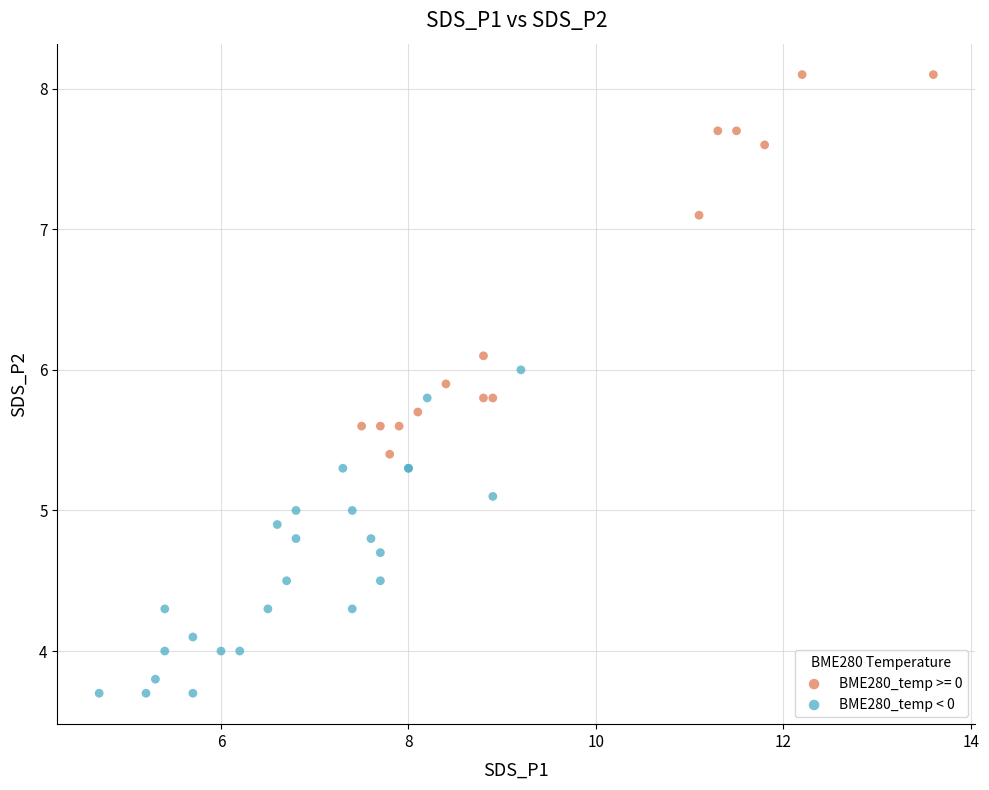

Which series contains the lowest Y value?

BME280_temp < 0